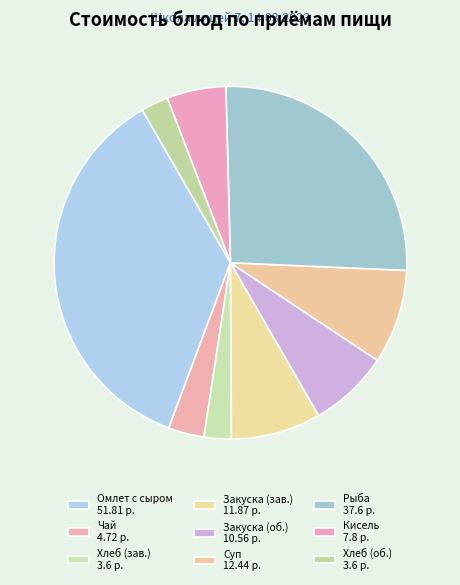

How many slices are in this pie chart?

9